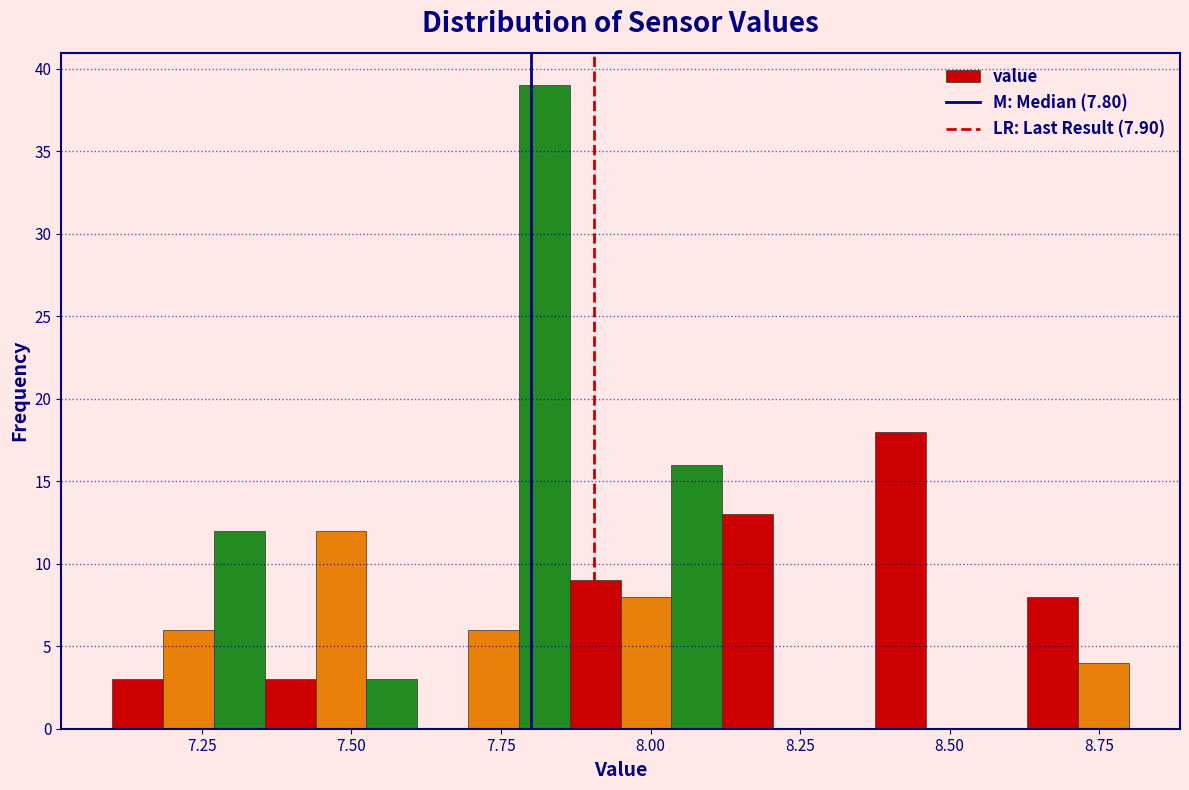

Read against the x-axis, roughly where is the centre of the tallest bar?

7.80